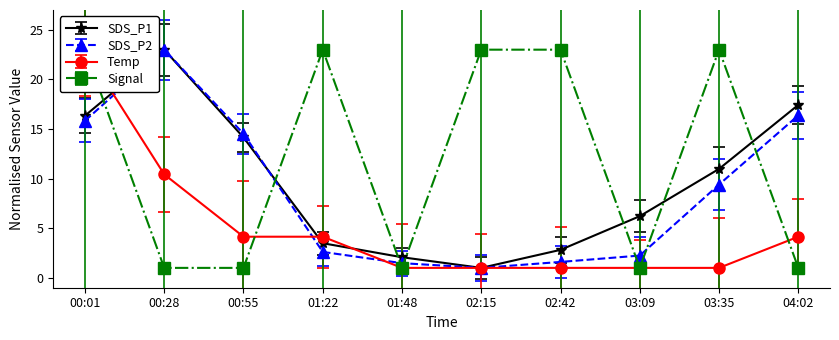

How many lines are shown in the chart?

4